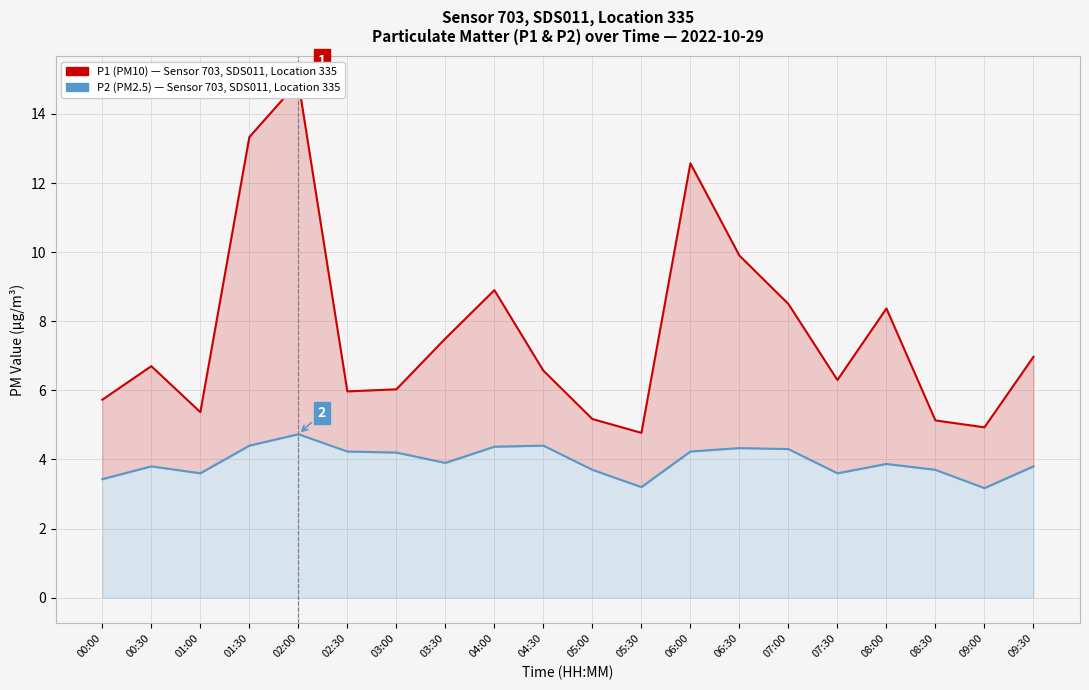

At how many categories does at least one series exceed 4?

20